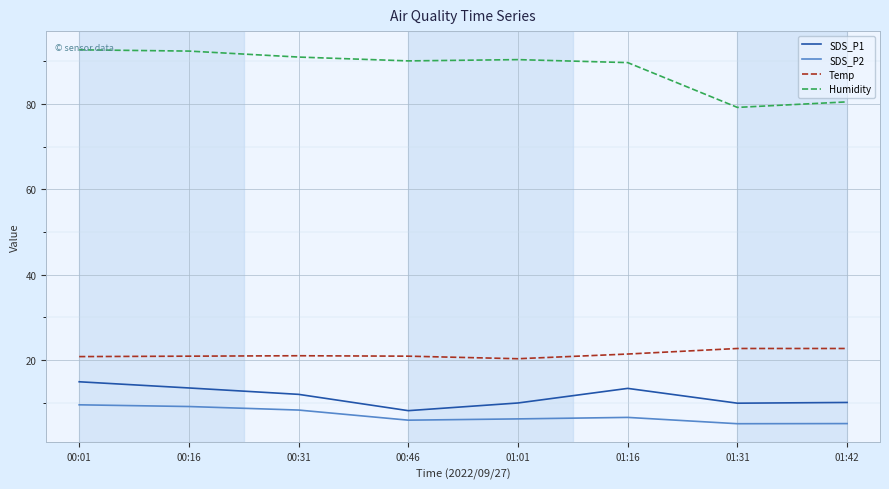

True or false: SDS_P2 and Humidity cross at least once.

False